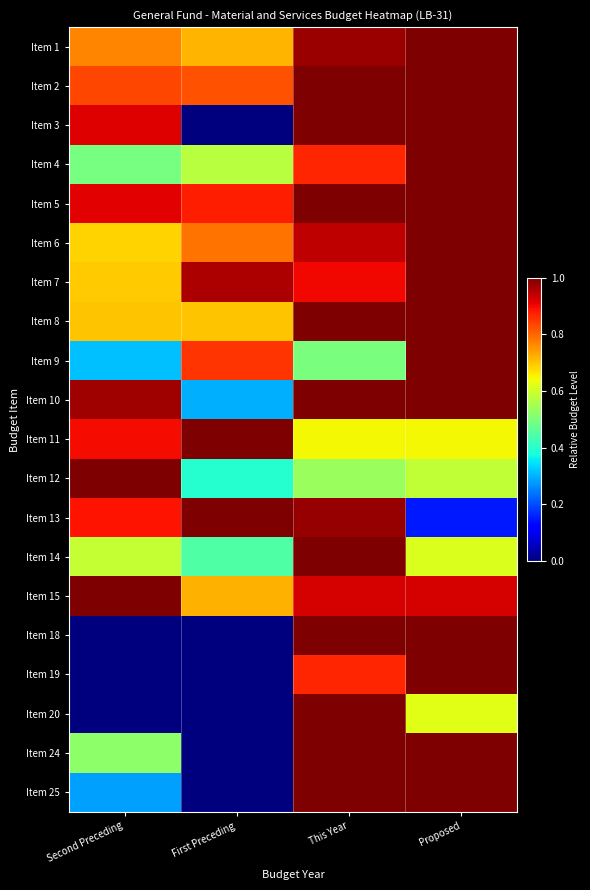

At how many categories does at least one series exceed 0?

4